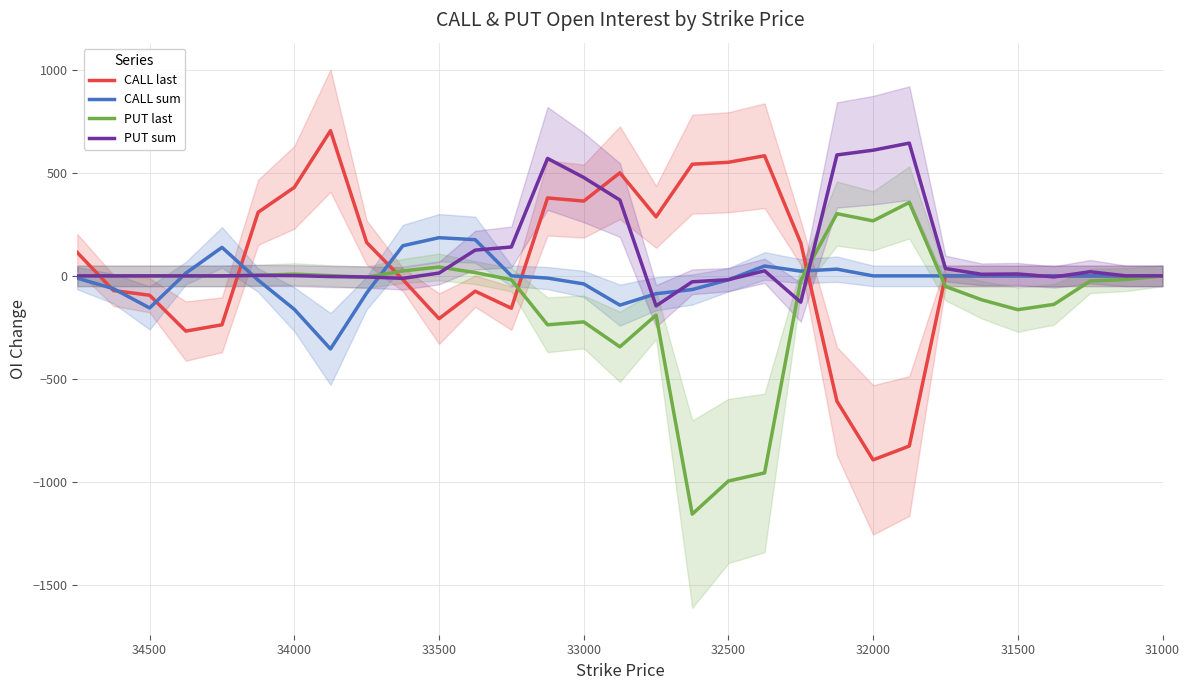

Rank the series by their maximum value, from highest to lowest.

CALL last, PUT sum, PUT last, CALL sum